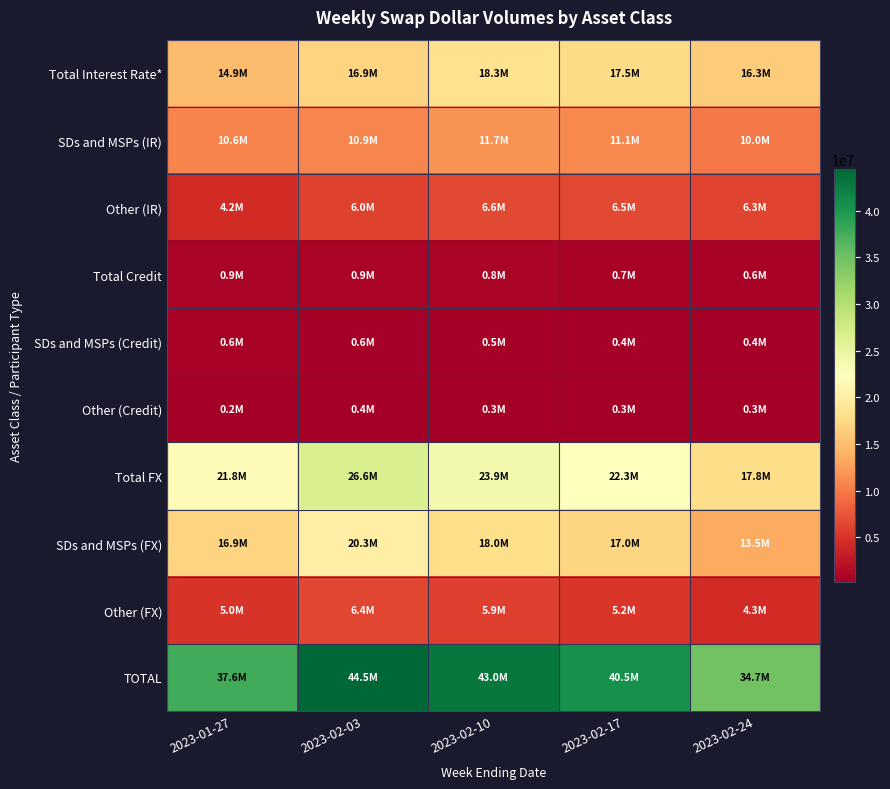

Reading right to left, extract all data points from this chart.

Total Interest Rate*: 2023-02-24=16260505	2023-02-17=17539930	2023-02-10=18303441	2023-02-03=16901193	2023-01-27=14881731
SDs and MSPs (IR): 2023-02-24=9987865	2023-02-17=11055241	2023-02-10=11746165	2023-02-03=10876732	2023-01-27=10637559
Other (IR): 2023-02-24=6272640	2023-02-17=6484689	2023-02-10=6557276	2023-02-03=6024461	2023-01-27=4244172
Total Credit: 2023-02-24=646656	2023-02-17=720398	2023-02-10=837567	2023-02-03=930136	2023-01-27=870137
SDs and MSPs (Credit): 2023-02-24=393660	2023-02-17=433074	2023-02-10=489626	2023-02-03=567869	2023-01-27=625101
Other (Credit): 2023-02-24=252997	2023-02-17=287324	2023-02-10=347941	2023-02-03=362267	2023-01-27=245036
Total FX: 2023-02-24=17760821	2023-02-17=22277750	2023-02-10=23886745	2023-02-03=26624251	2023-01-27=21845189
SDs and MSPs (FX): 2023-02-24=13455355	2023-02-17=17045254	2023-02-10=18003938	2023-02-03=20260163	2023-01-27=16885924
Other (FX): 2023-02-24=4305466	2023-02-17=5232496	2023-02-10=5882807	2023-02-03=6364087	2023-01-27=4959264
TOTAL: 2023-02-24=34667983	2023-02-17=40538077	2023-02-10=43027753	2023-02-03=44455579	2023-01-27=37597056